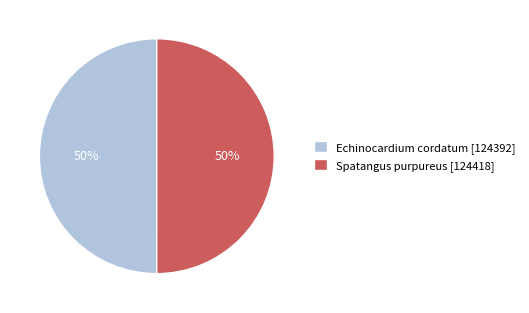

What percentage is the Spatangus purpureus slice, to the nearest percent?

50%